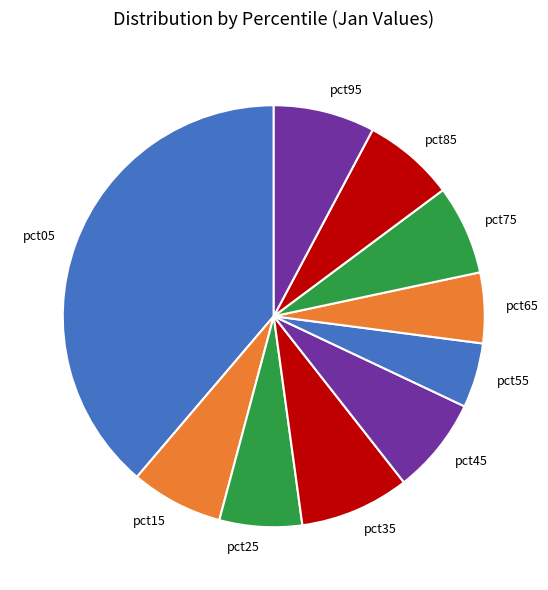

True or false: pct65 accounts for 18% of the total.

False